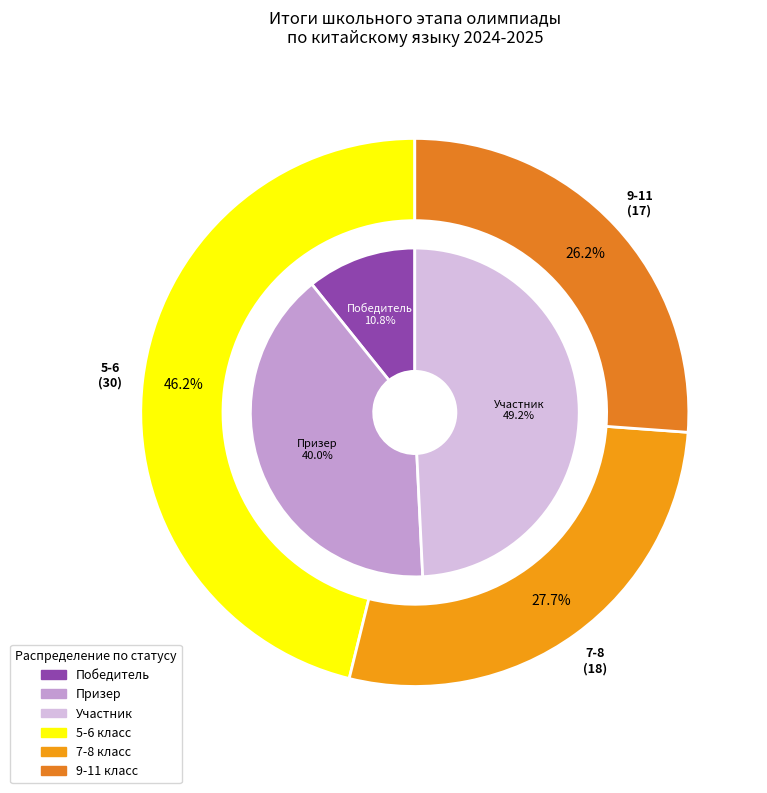

Which series has the largest range (max minus min)?

Призер